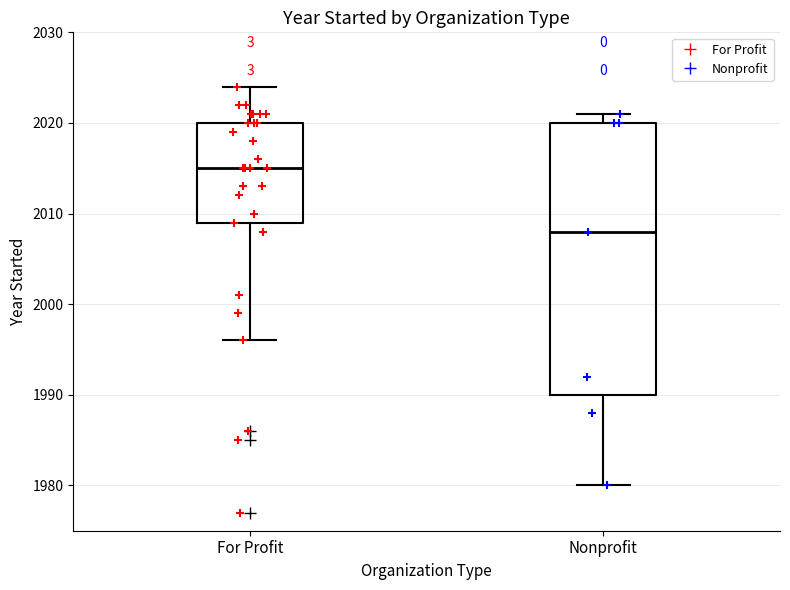

Reading left to right, read every box against the y-axis: the position of its median line, the range the box covers, and the ends of its whiskers. The values are not printed on the chart, so give them approximately, as read against the axis.

For Profit: median 2015, box 2009 to 2020, whiskers 1996 to 2024
Nonprofit: median 2008, box 1990 to 2020, whiskers 1980 to 2021